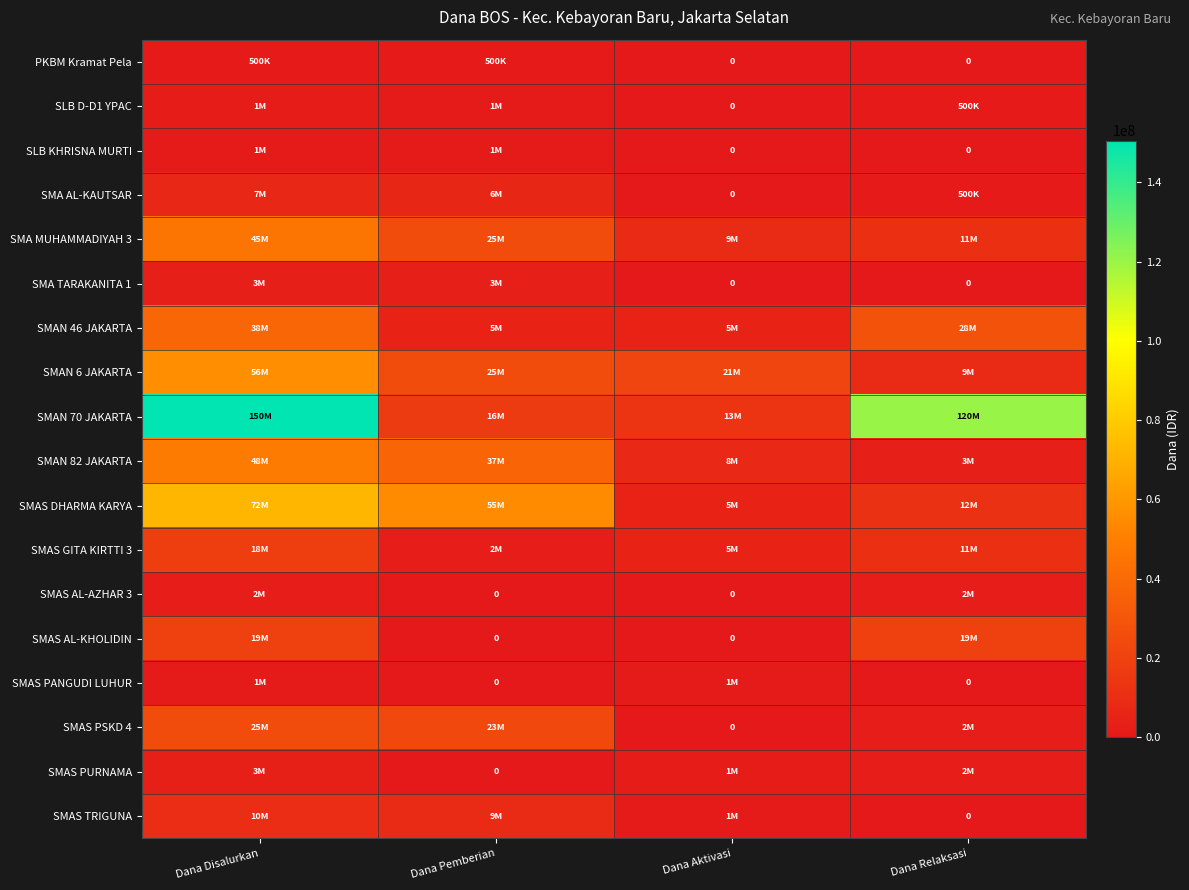

What is the greatest value displayed?

150500000